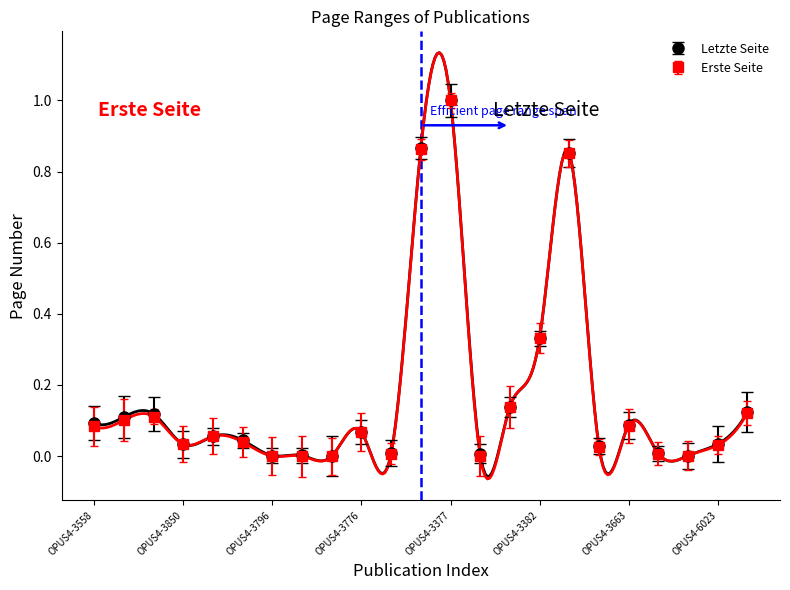

At which label is Letzte Seite closest to 0?

OPUS4-3772